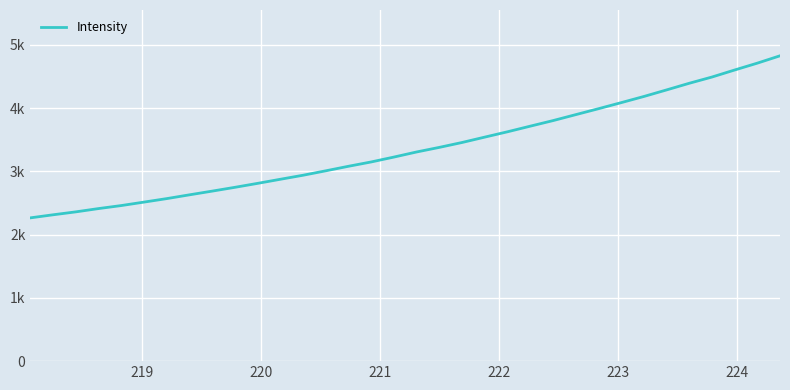

What is the average value?

3361.8